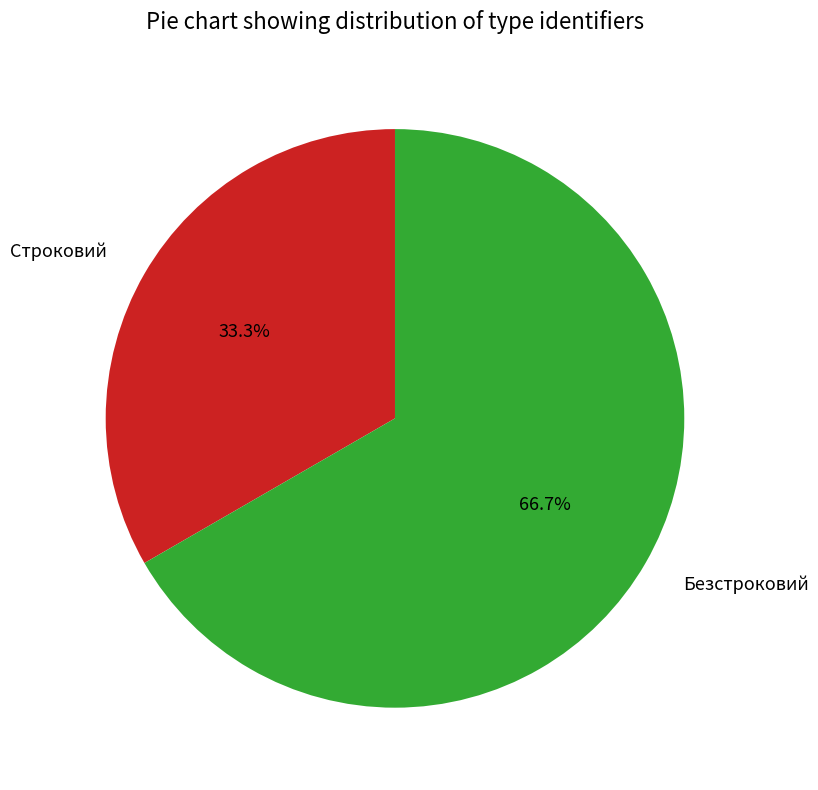

To the nearest percent, what is the difference between the largest and smallest slice percentages?

33%